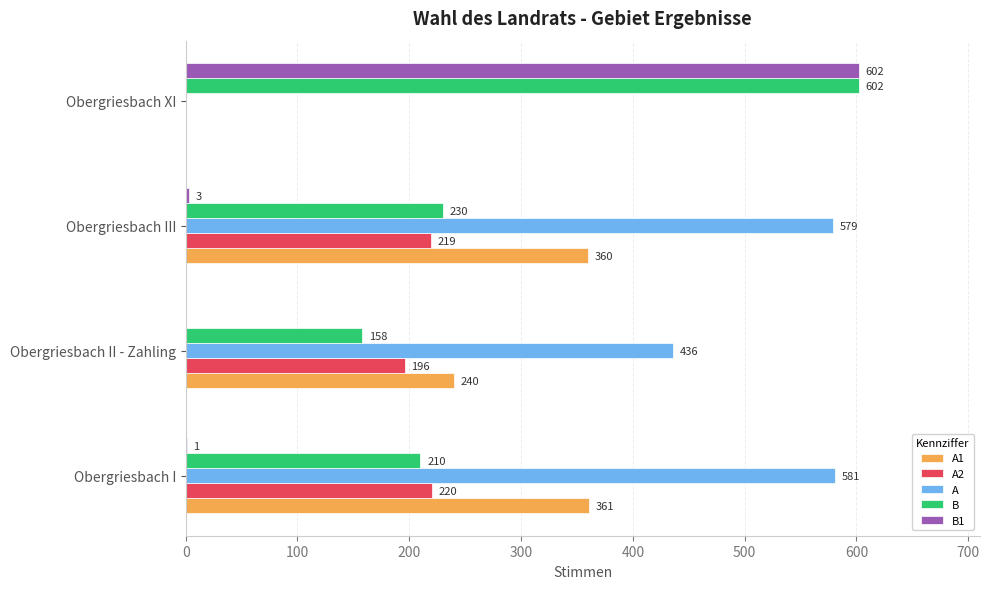

The value of A1 at Obergriesbach III is 176. True or false?

False